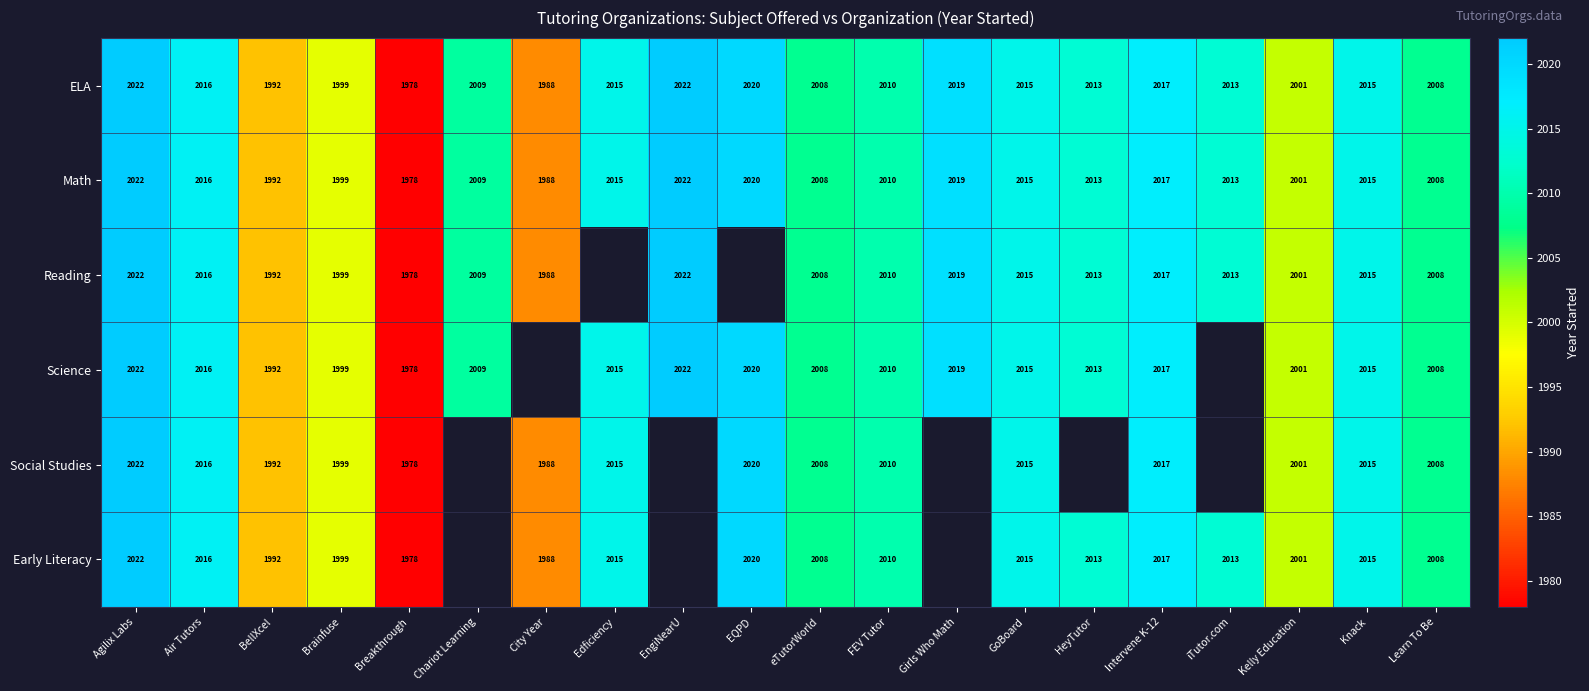

What is the sum of the ELA values at eTutorWorld and FEV Tutor?

4018